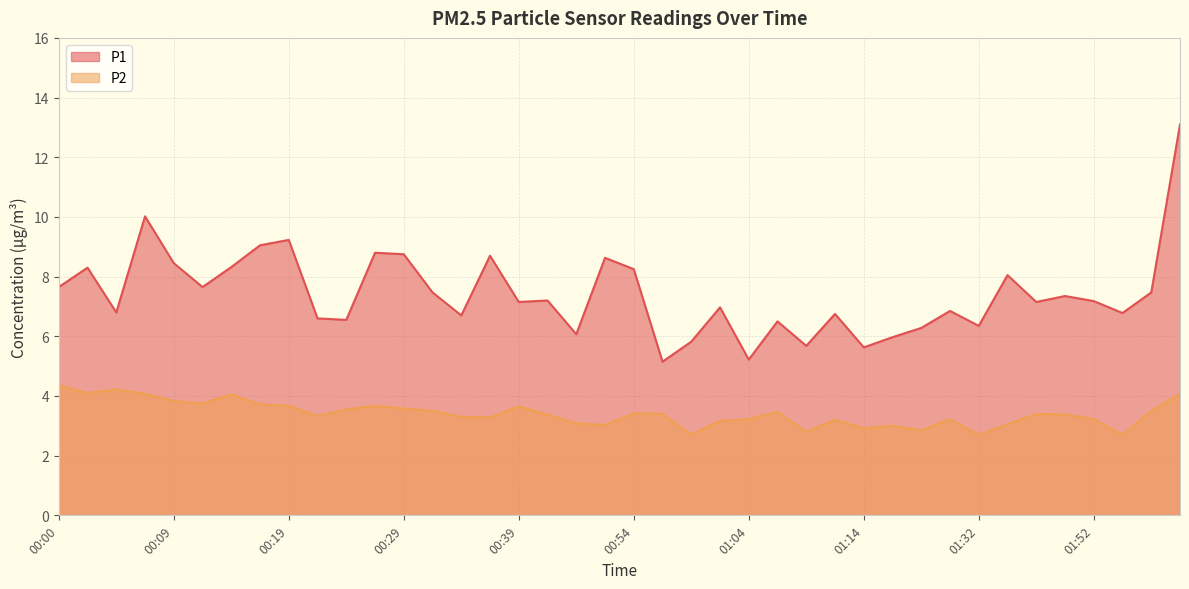

What is the label of the 17th point from the right?

01:01